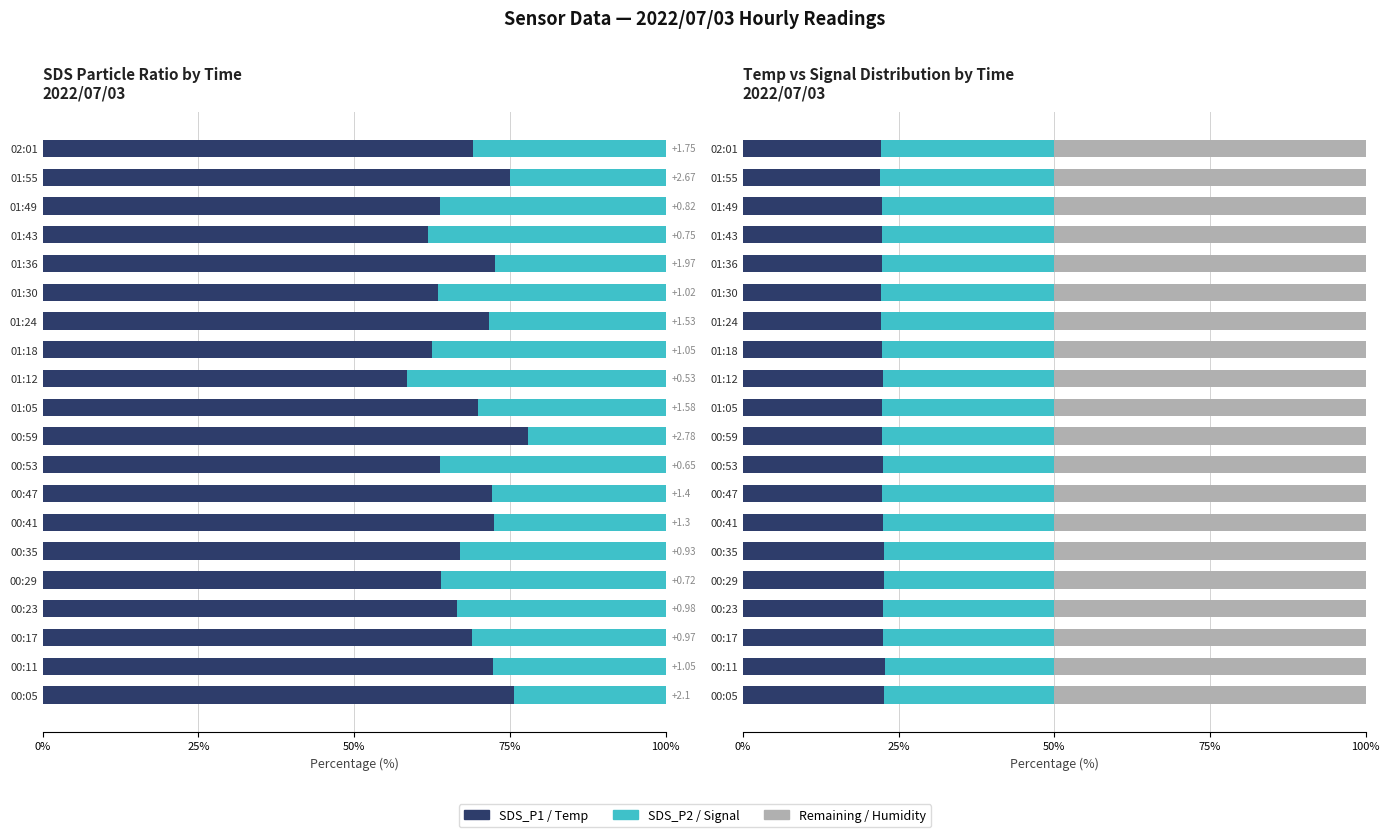

The Humidity (norm) series shows 0.3 at 14. True or false?

False